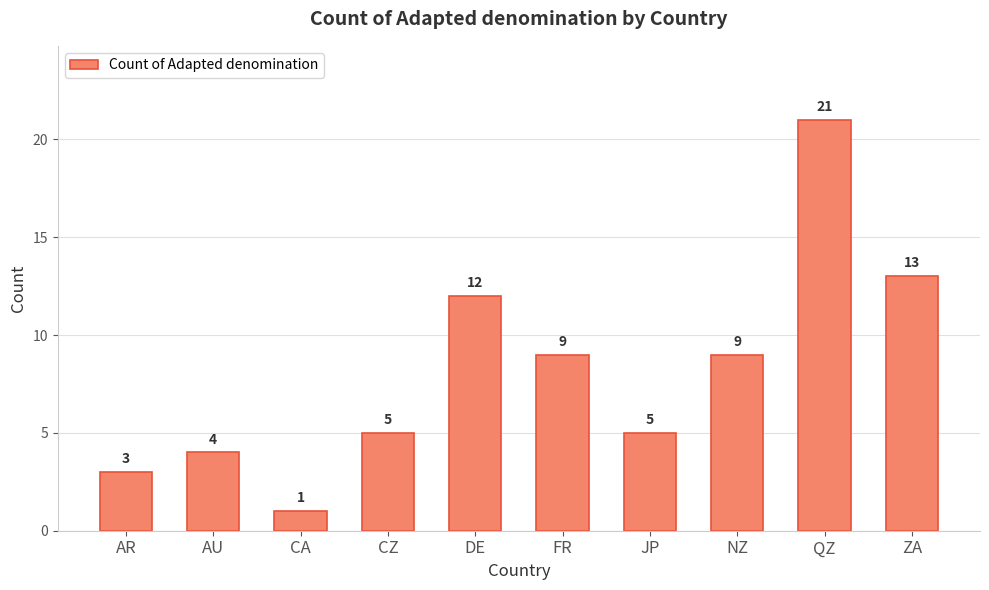

Where is the data nearest to the value 11?

DE